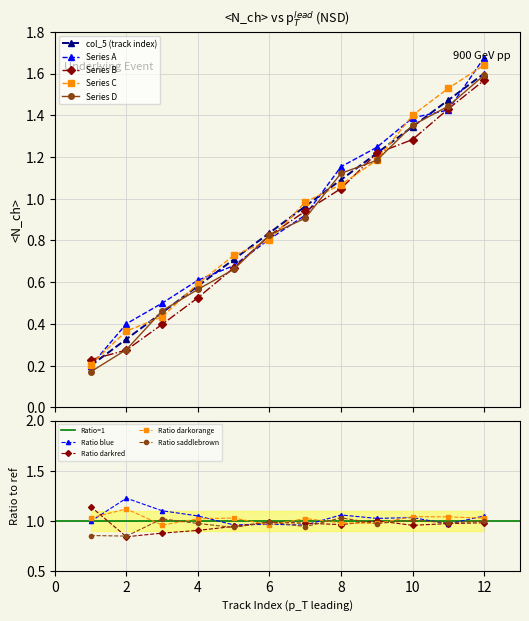

Where is the first local maximum for Ratio darkorange?

2